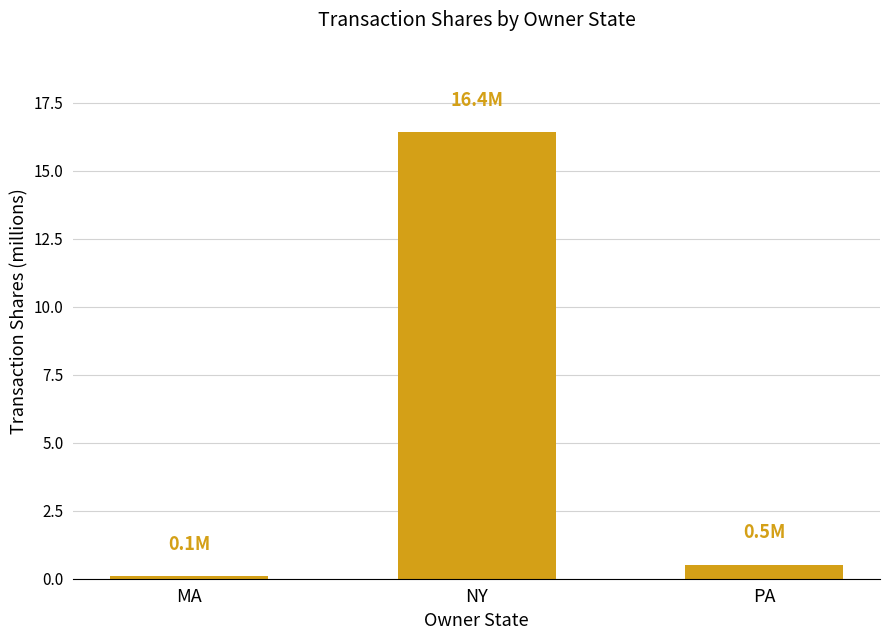

Where is the data nearest to the value 8?

PA